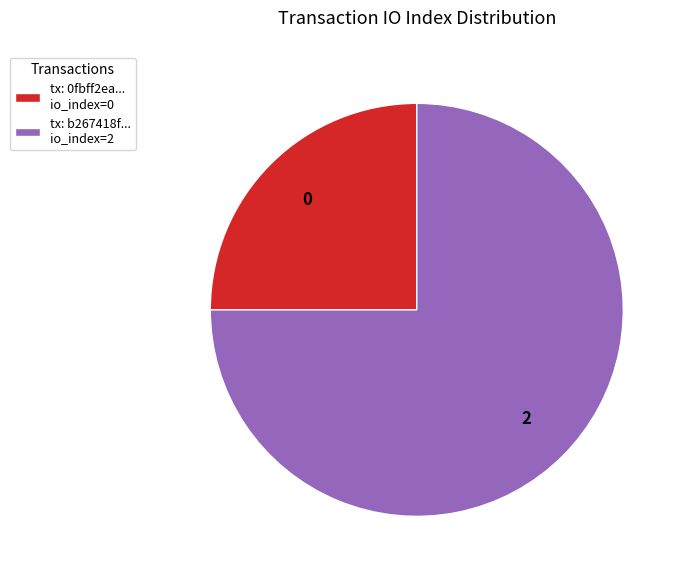

Rank the categories by value from highest to lowest.

tx: b267418f... io_index=2, tx: 0fbff2ea... io_index=0